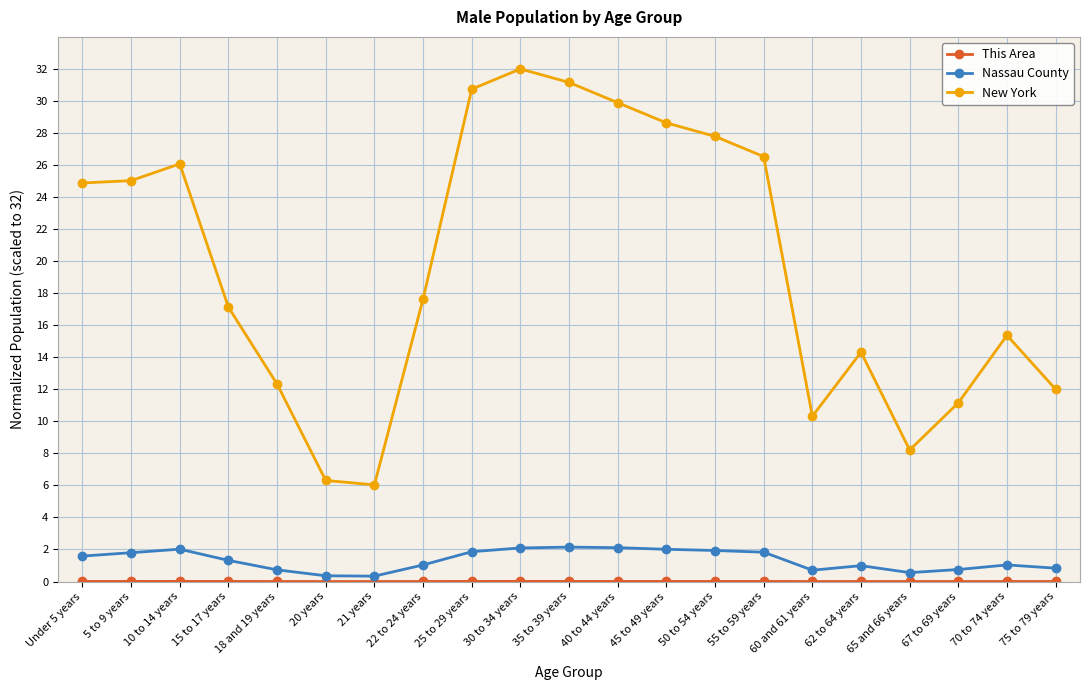

What is the difference between the second highest and second lowest values in the Nassau County series?

1.8